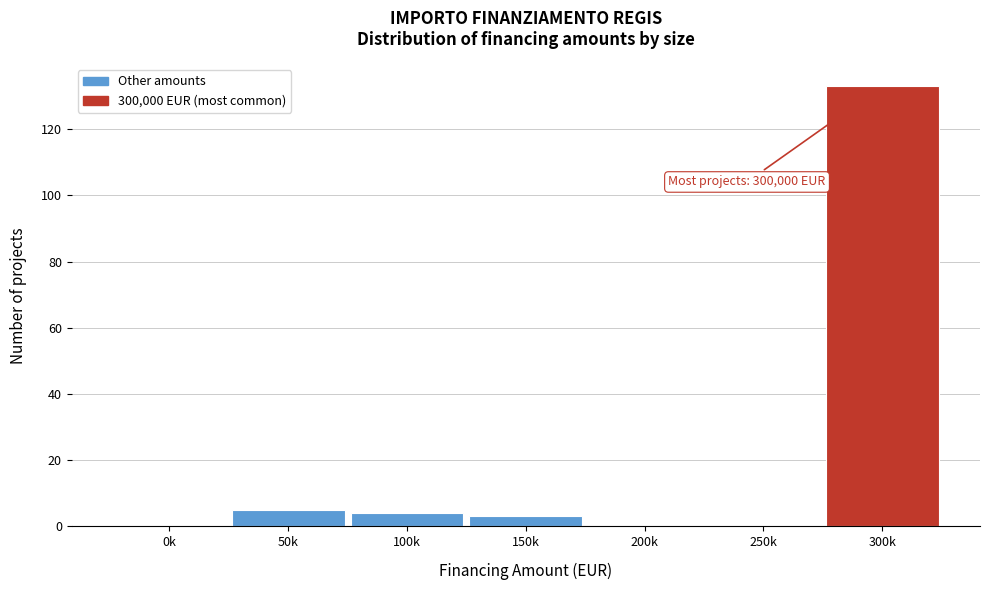

Reading left to right, transcribe all the data shown in this chart.

0k=0	50k=5	100k=4	150k=3	200k=0	250k=0	300k=133